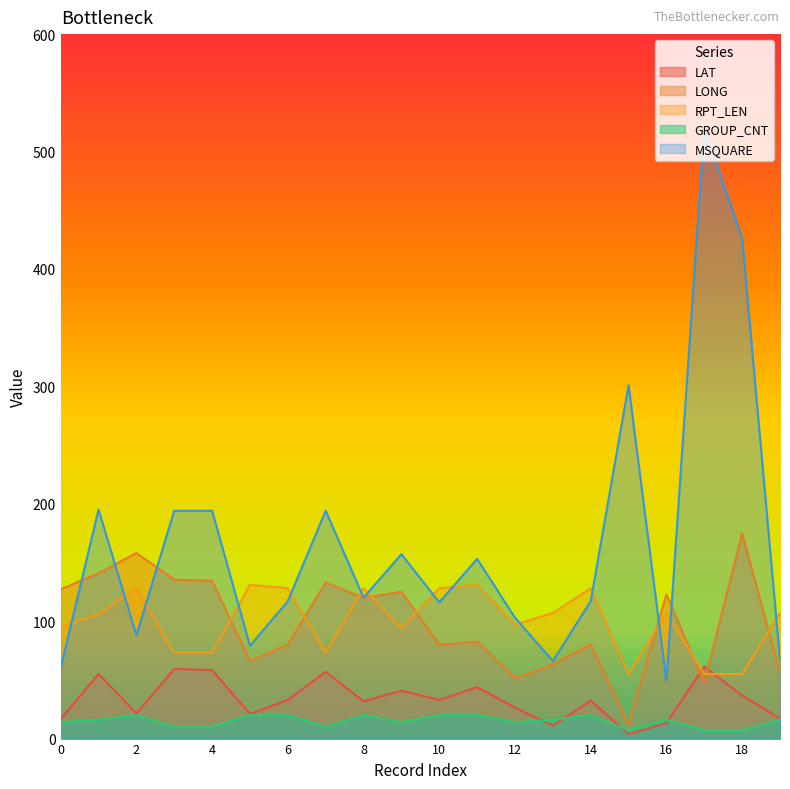

Reading left to right, what are all the values shown in this chart?

LAT: 0=16.3	1=55.1	2=21.4	3=59.3	4=58.3	5=20.9	6=32.9	7=56.8	8=31.7	9=40.8	10=32.9	11=43.8	12=26.3	13=11.1	14=32.2	15=3.8	16=13.2	17=61.3	18=36.6	19=17.0
LONG: 0=127.1	1=140.8	2=158.0	3=135.4	4=134.4	5=66.1	6=80.0	7=133.0	8=119.8	9=125.0	10=79.9	11=82.5	12=51.5	13=63.0	14=80.1	15=12.0	16=122.8	17=47.6	18=174.8	19=55.9
RPT_LEN: 0=95.0	1=106.0	2=128.0	3=73.0	4=73.0	5=131.0	6=128.0	7=73.0	8=128.0	9=94.0	10=128.0	11=131.0	12=97.0	13=107.0	14=128.0	15=55.0	16=107.0	17=55.0	18=55.0	19=107.0
GROUP_CNT: 0=14.0	1=16.0	2=20.0	3=10.0	4=10.0	5=20.0	6=20.0	7=10.0	8=20.0	9=14.0	10=20.0	11=20.0	12=14.0	13=16.0	14=20.0	15=7.0	16=16.0	17=7.0	18=7.0	19=16.0
MSQUARE: 0=60.0	1=195.0	2=88.0	3=194.0	4=194.0	5=79.0	6=117.0	7=194.0	8=120.0	9=157.0	10=116.0	11=153.0	12=103.0	13=66.0	14=117.0	15=301.0	16=49.0	17=520.0	18=426.0	19=67.0